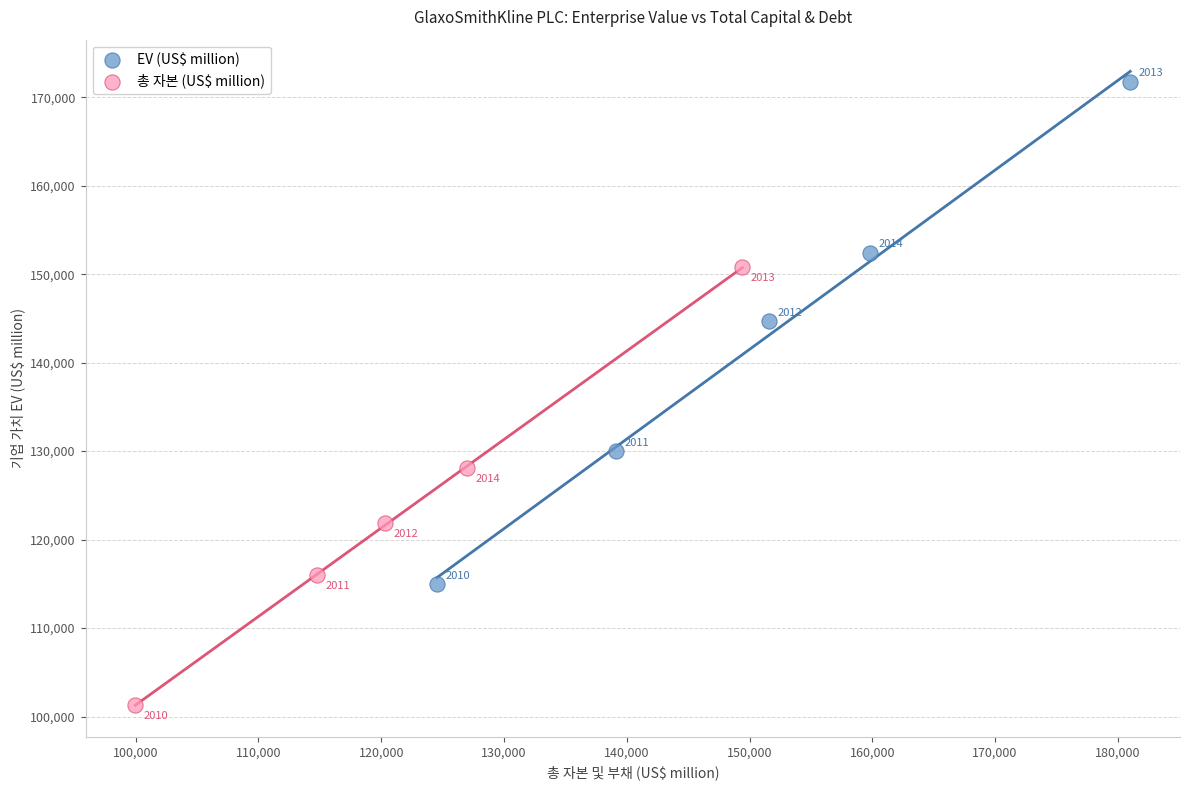

Which series reaches the minimum Y coordinate?

총 자본 (US$ million)